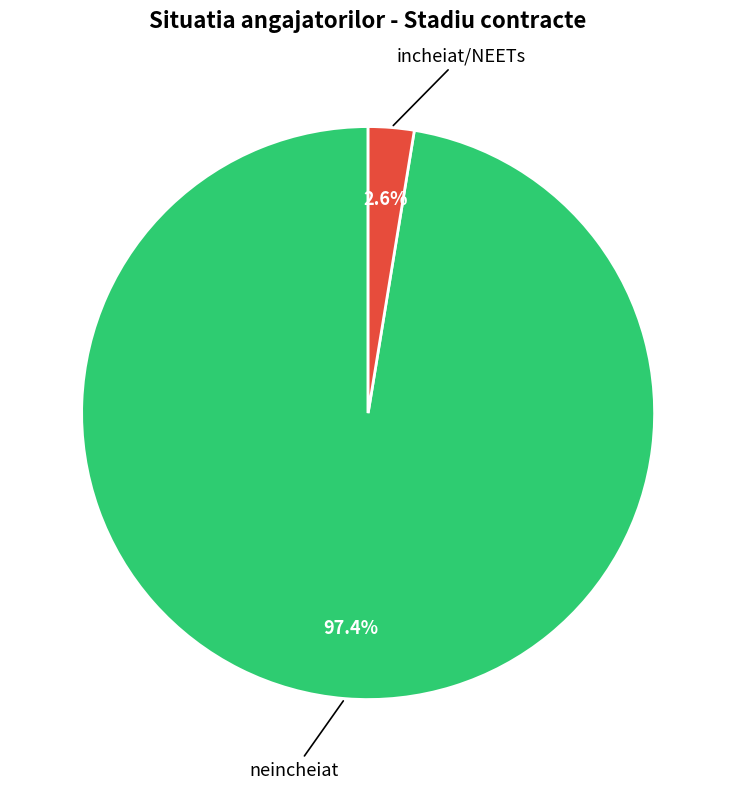

How many segments does this pie chart have?

2